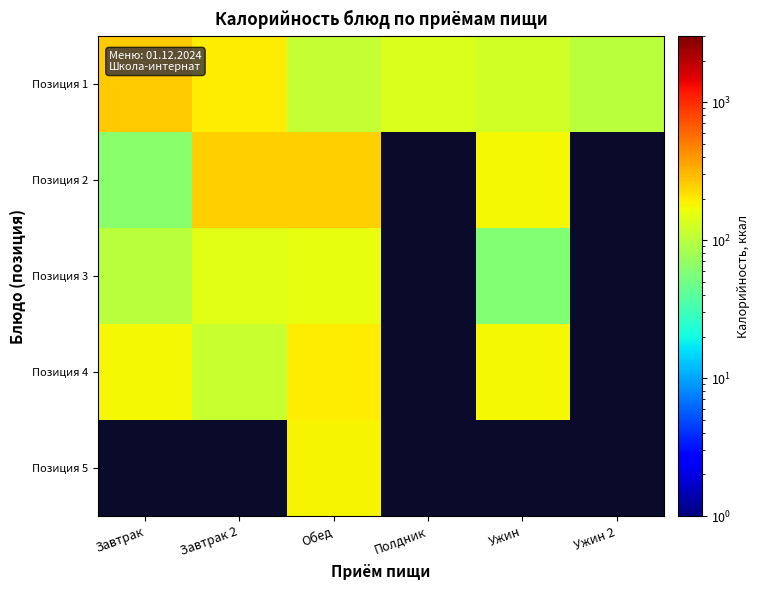

Rank the categories by Позиция 4 value from lowest to highest.

Завтрак 2, Завтрак, Обед, Полдник, Ужин, Ужин 2